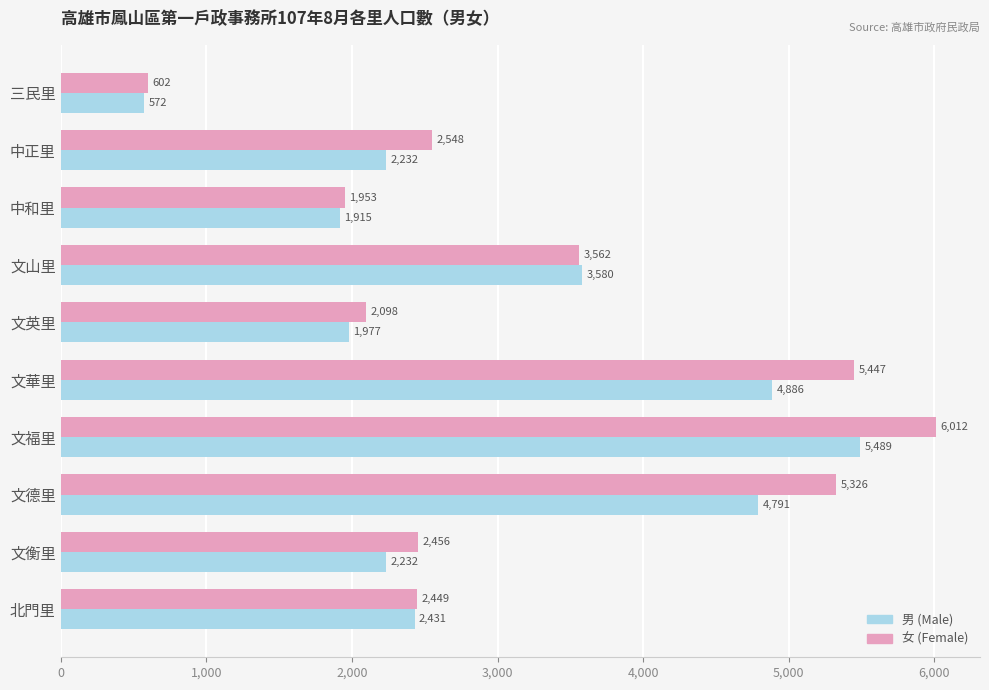

What are all the series names shown in the legend?

男 (Male), 女 (Female)